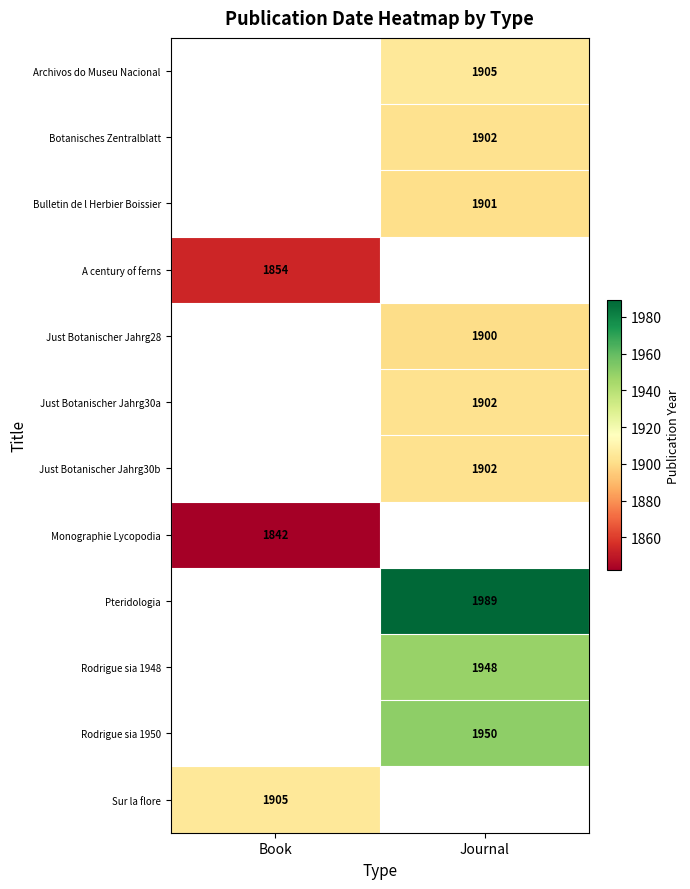

The Botanisches Zentralblatt series shows 760 at Journal. True or false?

False